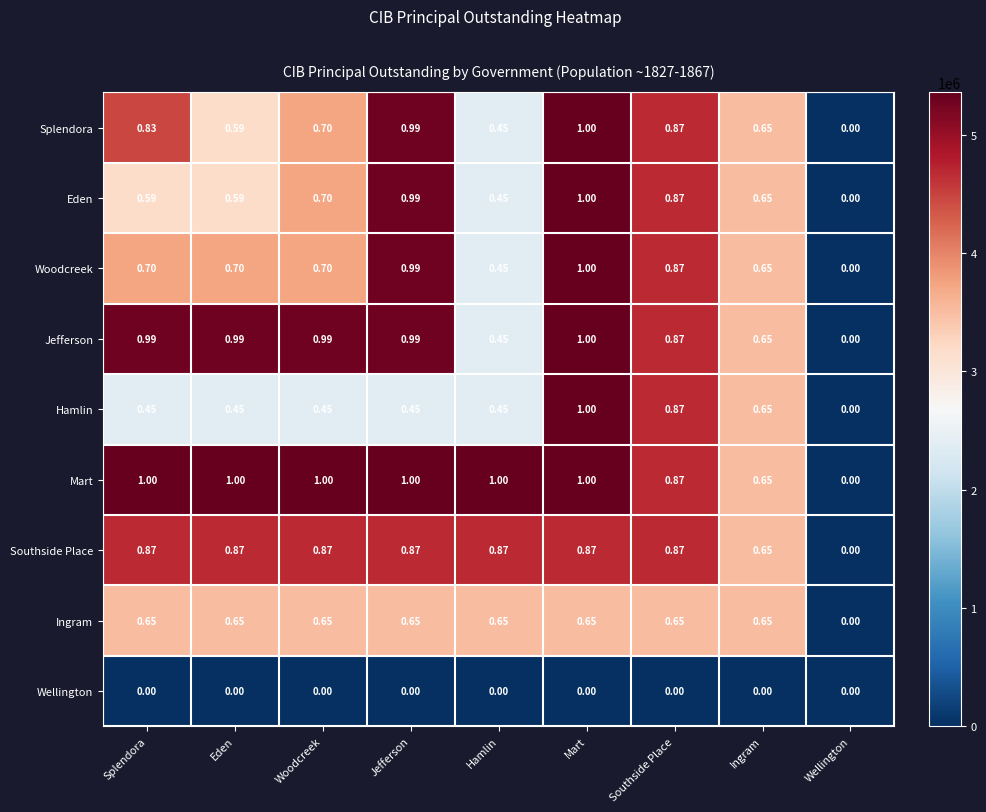

Which category has the highest value in the Splendora series?

Mart